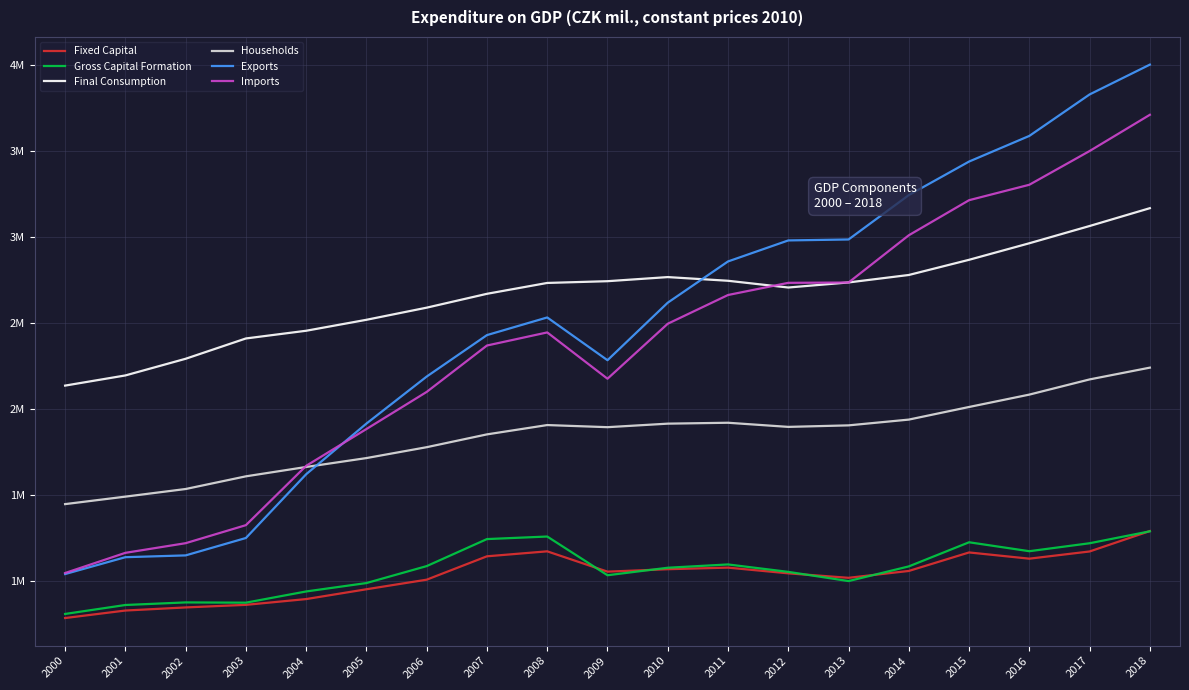

Is this an area chart (filled region under the line)?

No